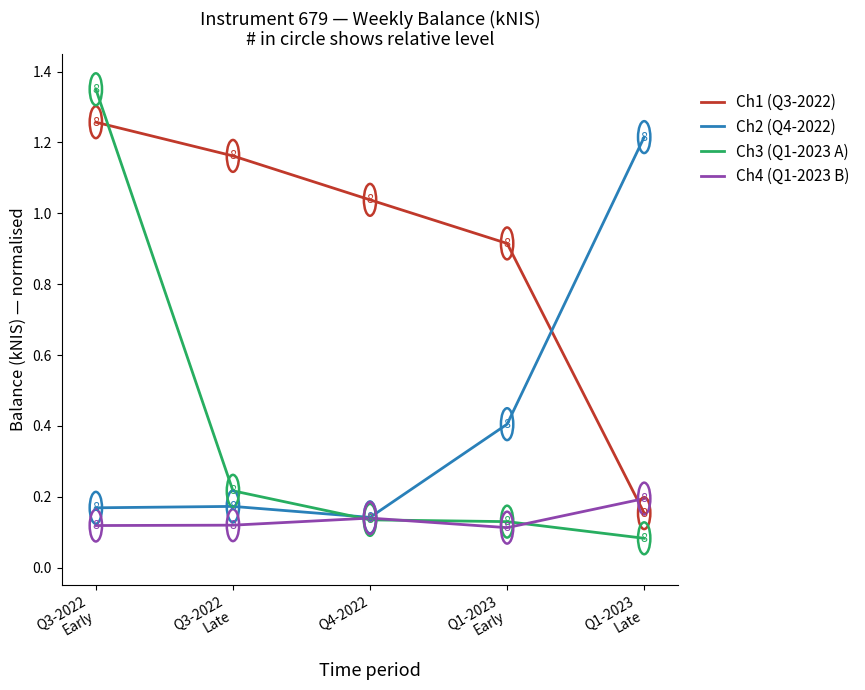

Which series has the largest total across all categories?

Ch1 (Q3-2022)